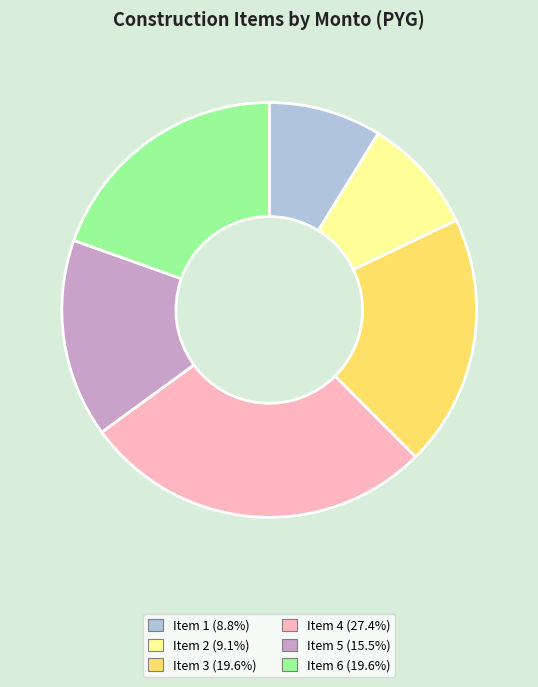

How many segments does this pie chart have?

6